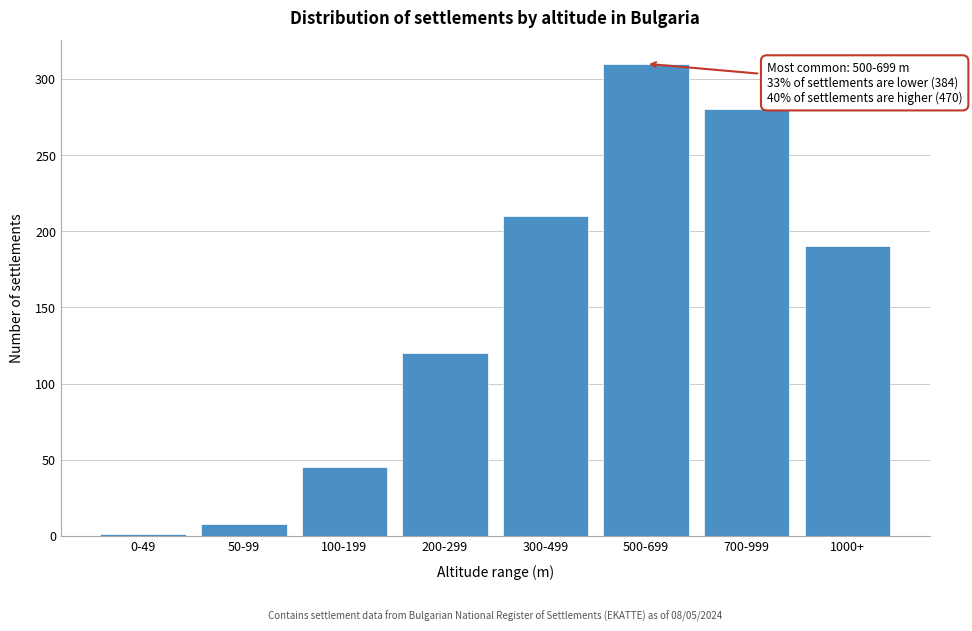

Reading left to right, transcribe all the data shown in this chart.

1	8	45	120	210	310	280	190